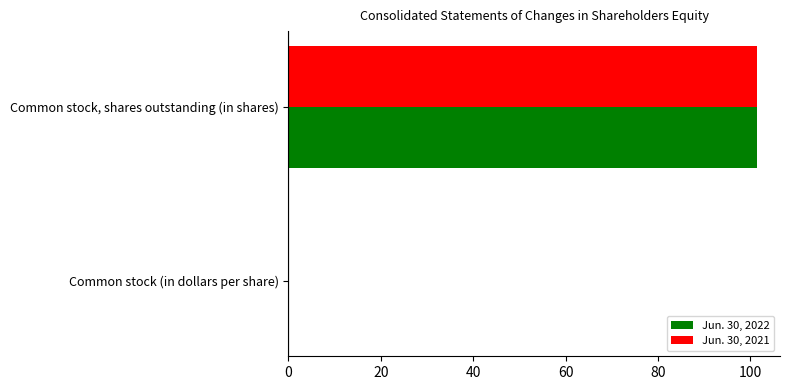

What is the sum of all Jun. 30, 2021 values?

101.4